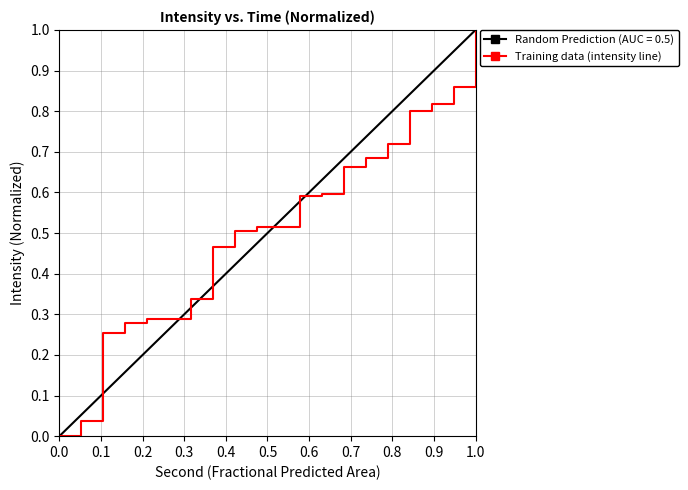

True or false: there are more than 1 points higher than both neighbors.

False